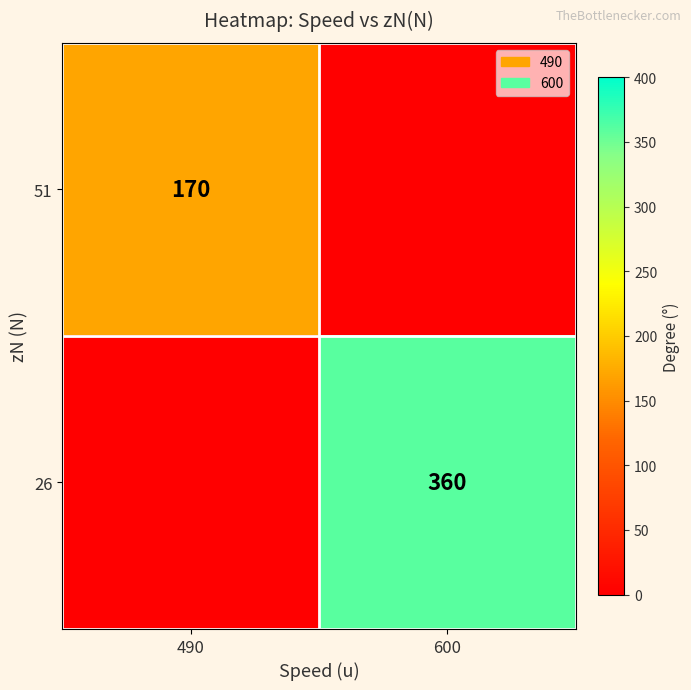

True or false: 26 has a value of 360 at 600.

True